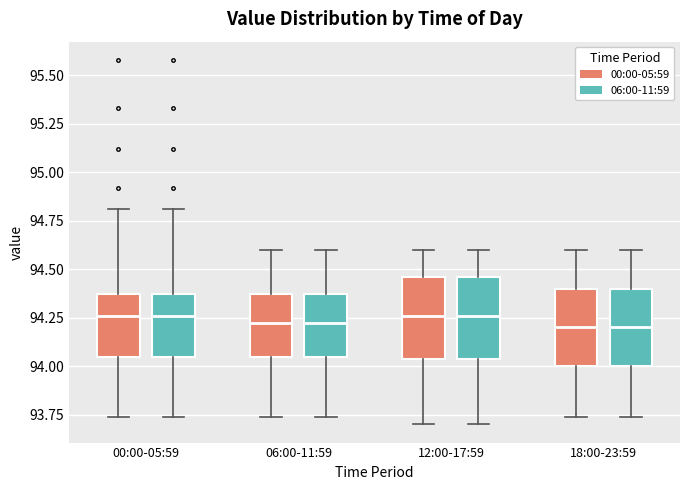

Reading left to right, read every box against the y-axis: the position of its median line, the range the box covers, and the ends of its whiskers. The values are not printed on the chart, so give them approximately, as read against the axis.

00:00-05:59 (00:00-05:59): median 94.25, box 94.05 to 94.35, whiskers 93.75 to 94.80
00:00-05:59 (06:00-11:59): median 94.25, box 94.05 to 94.35, whiskers 93.75 to 94.80
06:00-11:59 (00:00-05:59): median 94.25, box 94.05 to 94.35, whiskers 93.75 to 94.60
06:00-11:59 (06:00-11:59): median 94.25, box 94.05 to 94.35, whiskers 93.75 to 94.60
12:00-17:59 (00:00-05:59): median 94.25, box 94.05 to 94.45, whiskers 93.70 to 94.60
12:00-17:59 (06:00-11:59): median 94.25, box 94.05 to 94.45, whiskers 93.70 to 94.60
18:00-23:59 (00:00-05:59): median 94.20, box 94.00 to 94.40, whiskers 93.75 to 94.60
18:00-23:59 (06:00-11:59): median 94.20, box 94.00 to 94.40, whiskers 93.75 to 94.60